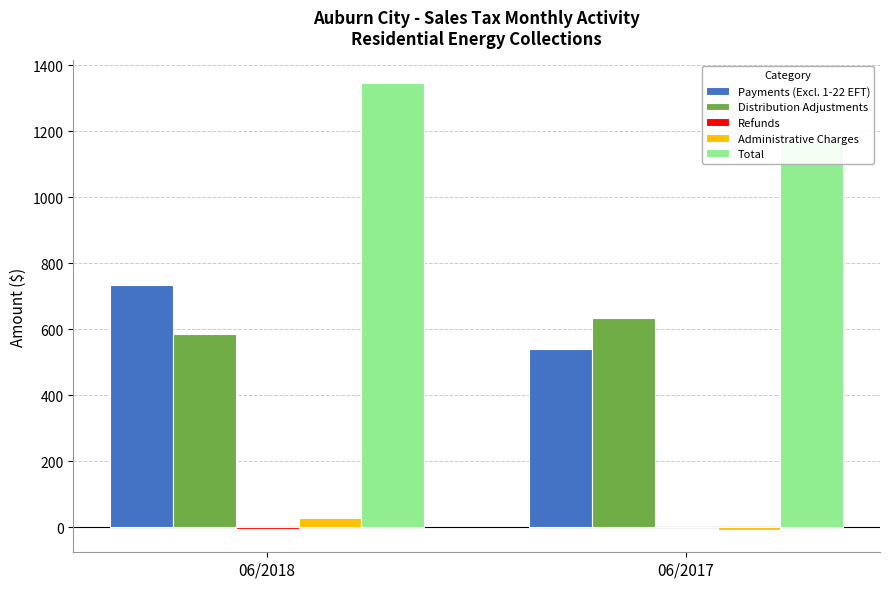

List the labels in order of Total value, smallest first.

06/2017, 06/2018